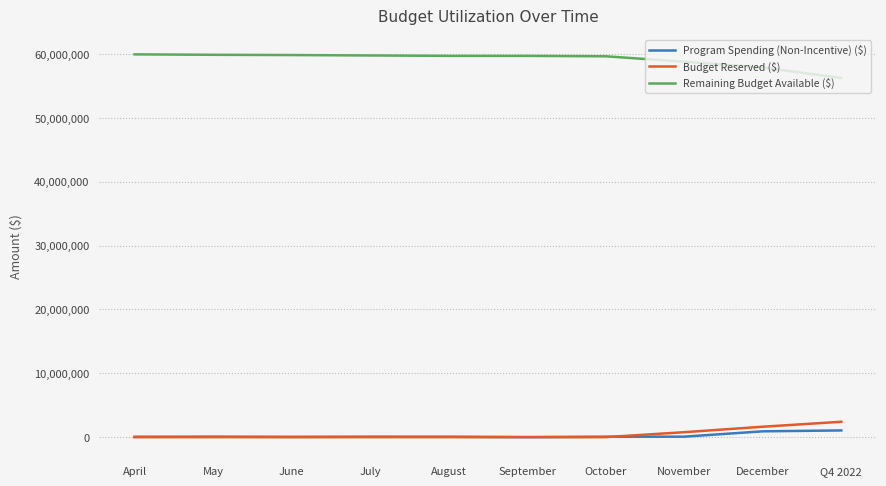

What is the maximum value shown in the chart?

59949553.8